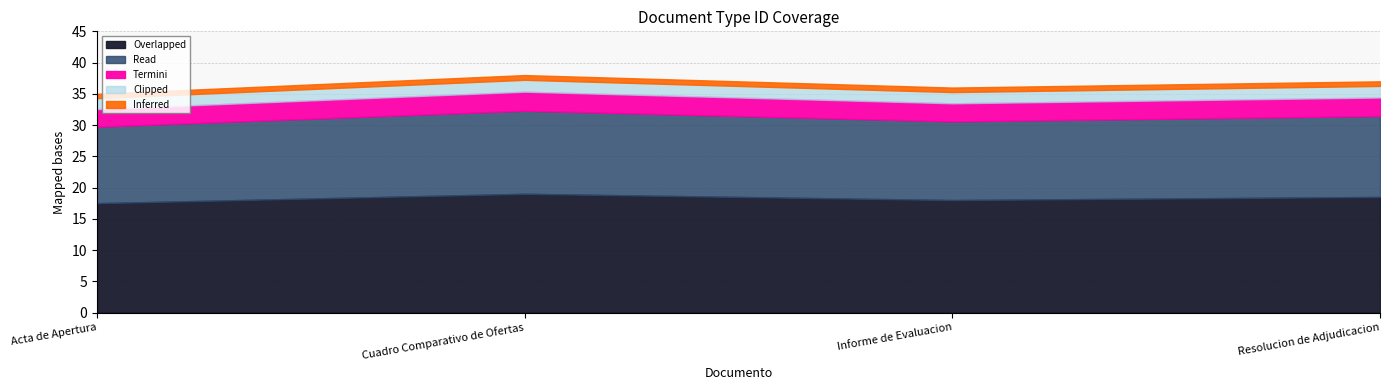

List the labels in order of value, smallest first.

Acta de Apertura, Informe de Evaluacion, Resolucion de Adjudicacion, Cuadro Comparativo de Ofertas